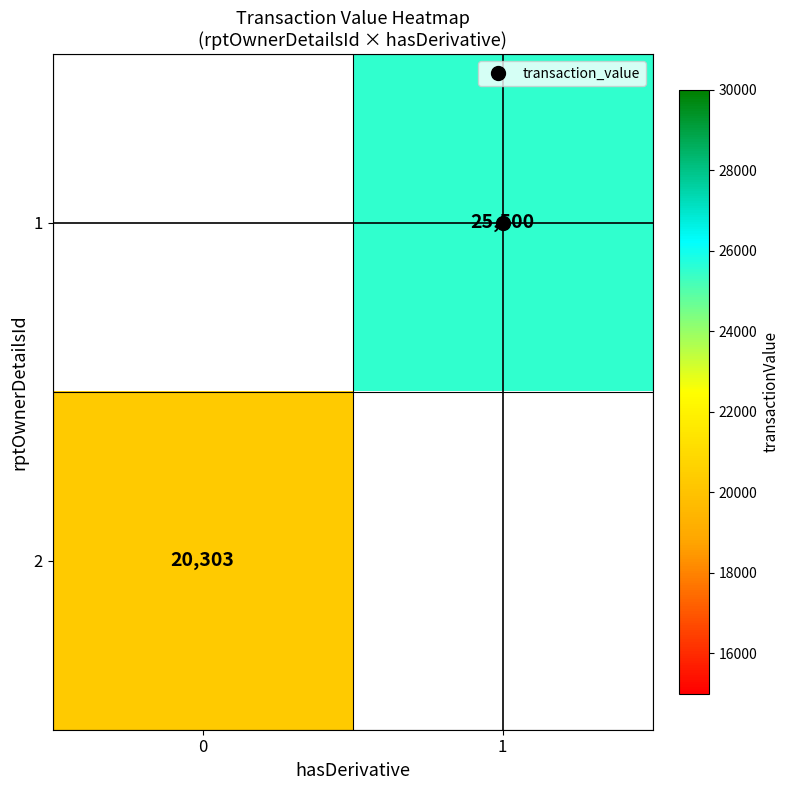

Count the number of categories in the chart.

2